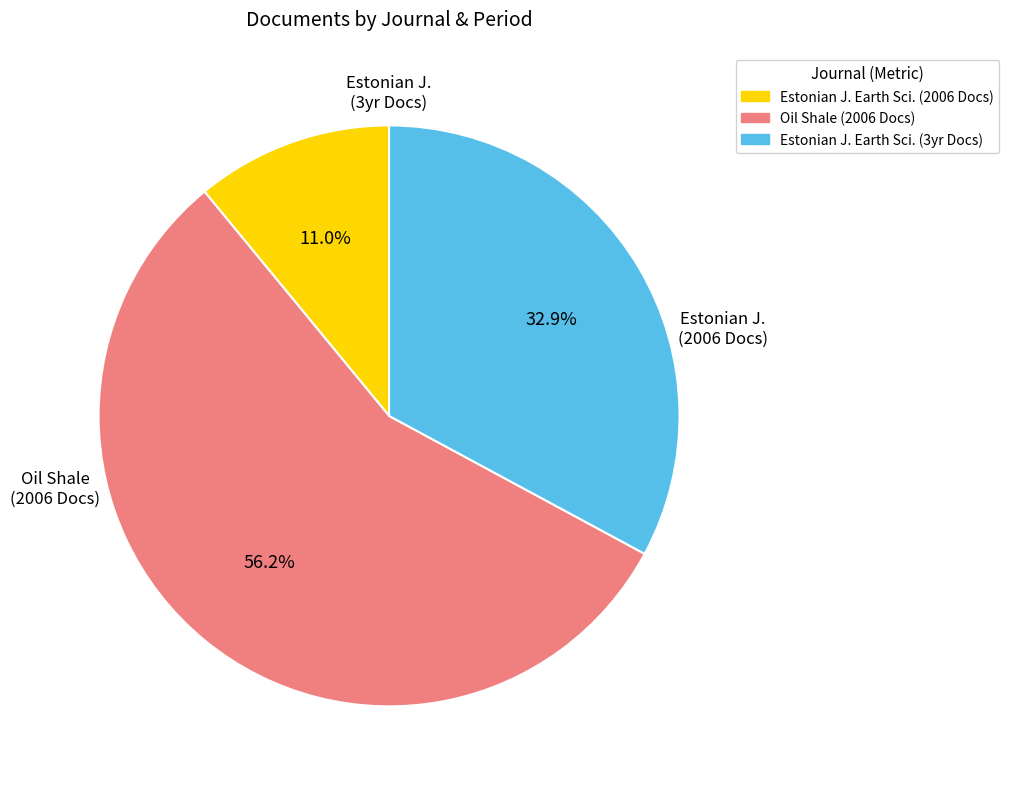

Is there a majority slice in this chart?

Yes